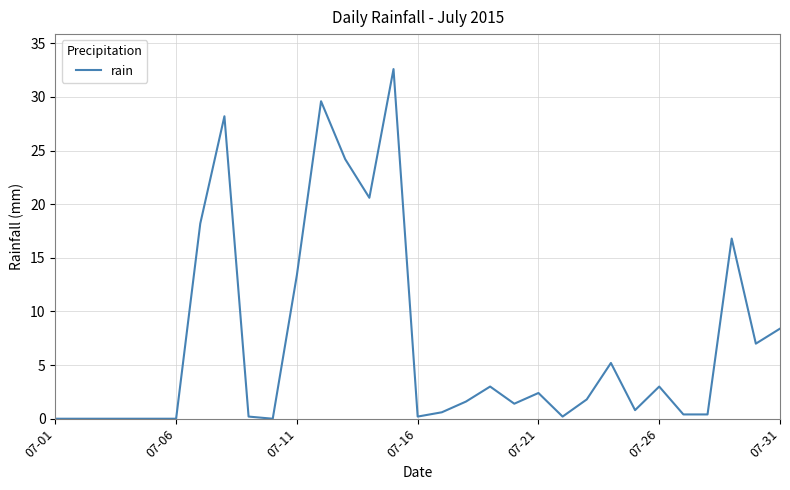

What is the difference between the maximum and minimum values?

32.6